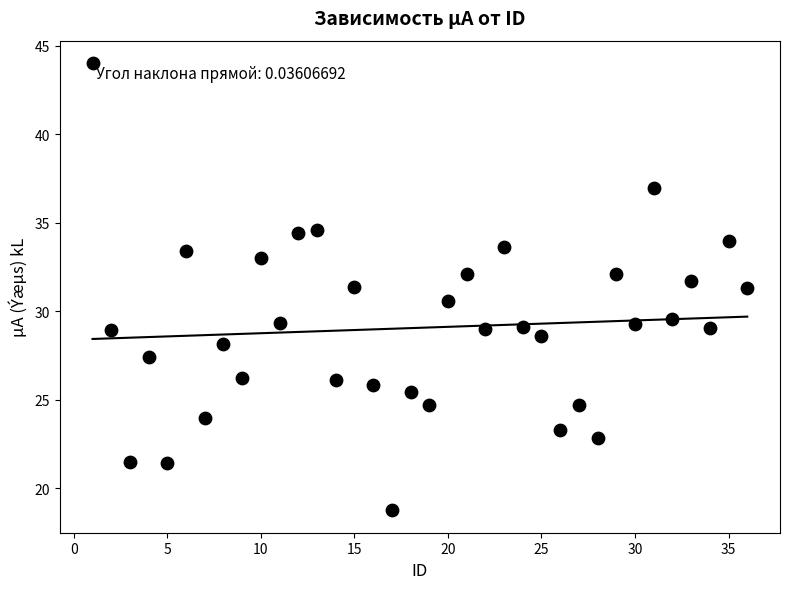

What is the range of X values (max minus min)?

35.0